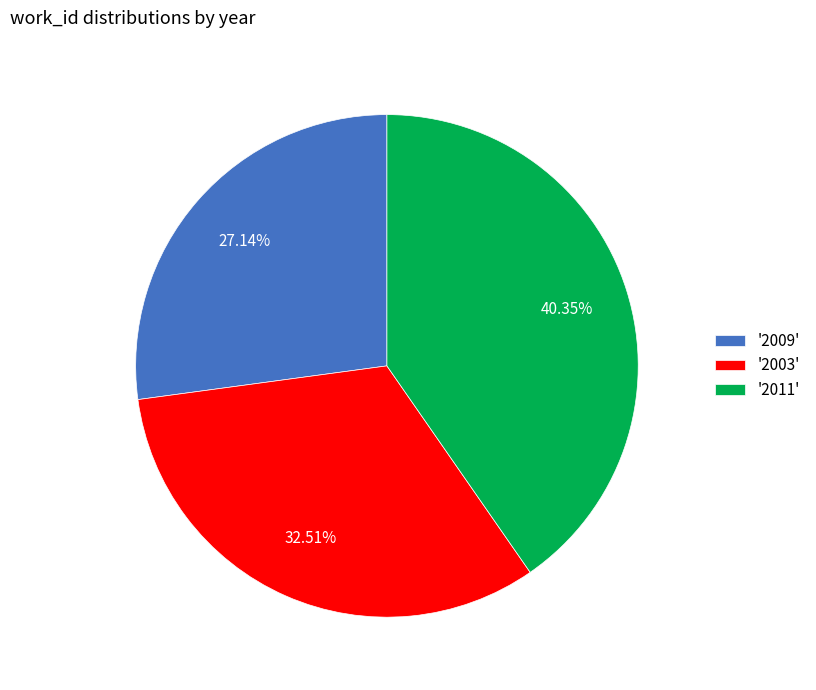

Does '2009' represent more than half of the total?

No